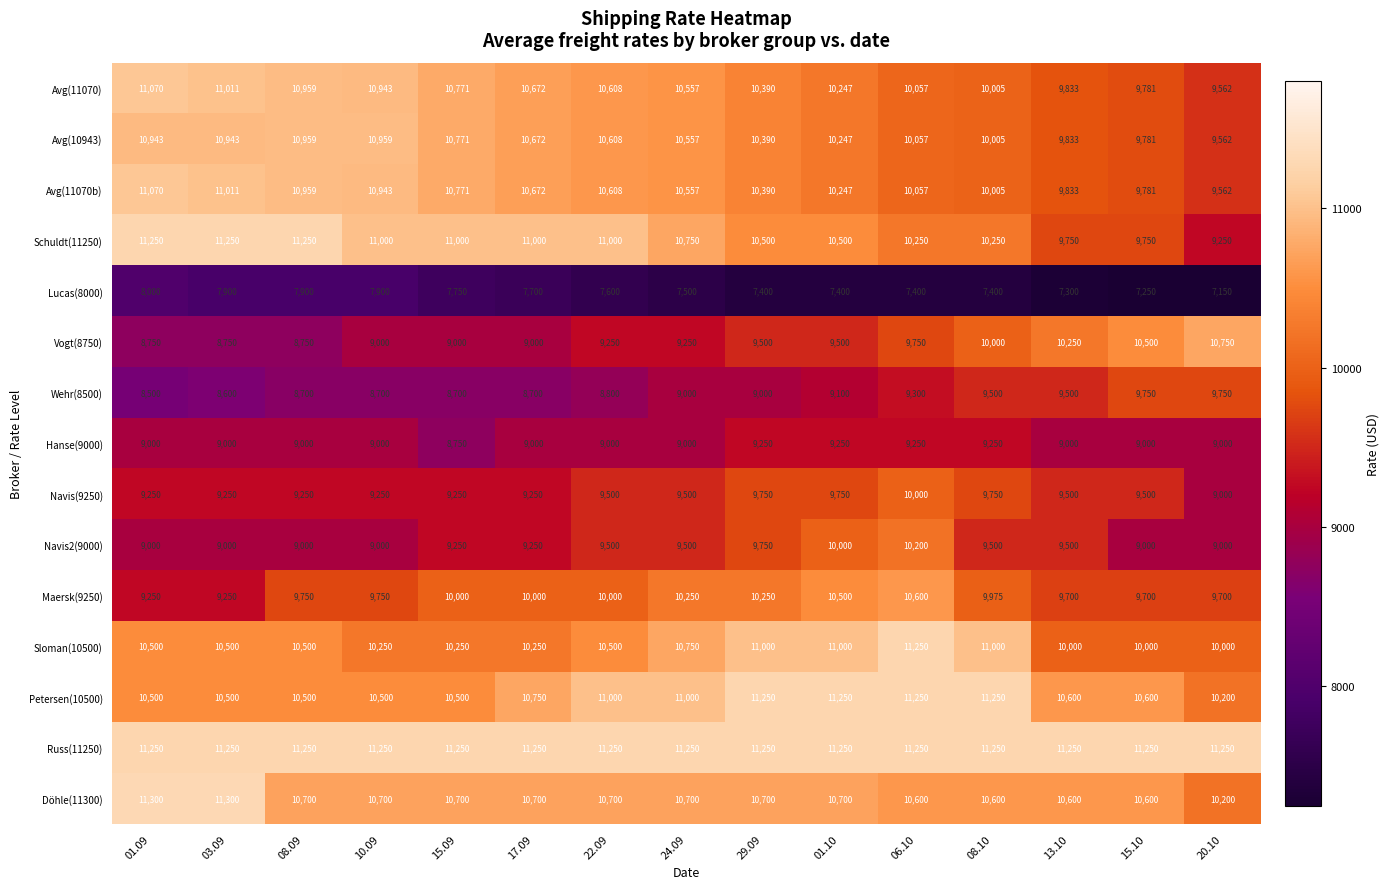

What is the difference between the highest and lowest values at 13.10?

3950